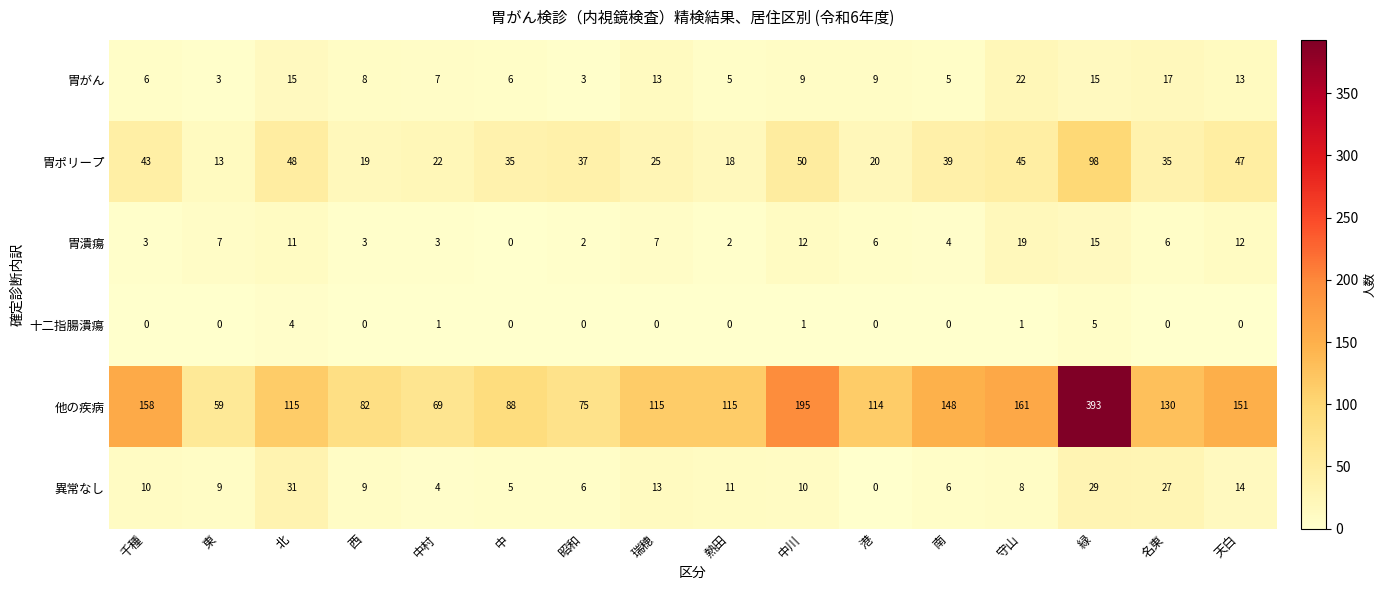

What is the difference between the maximum and second lowest values in the 異常なし series?

27